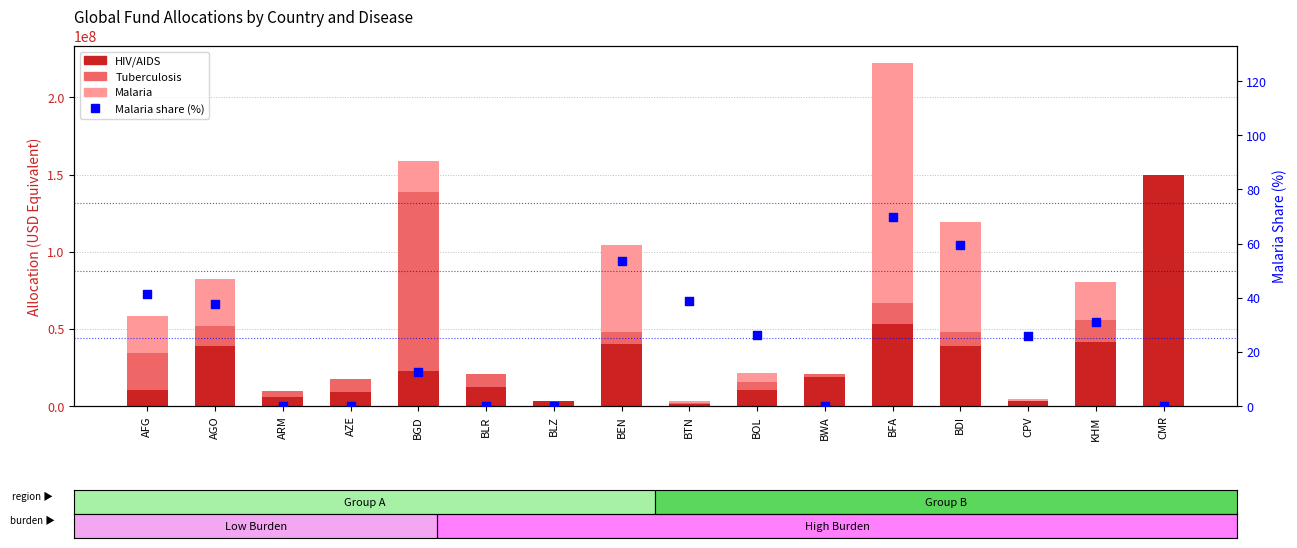

Which series has the widest spread of Y values?

Malaria